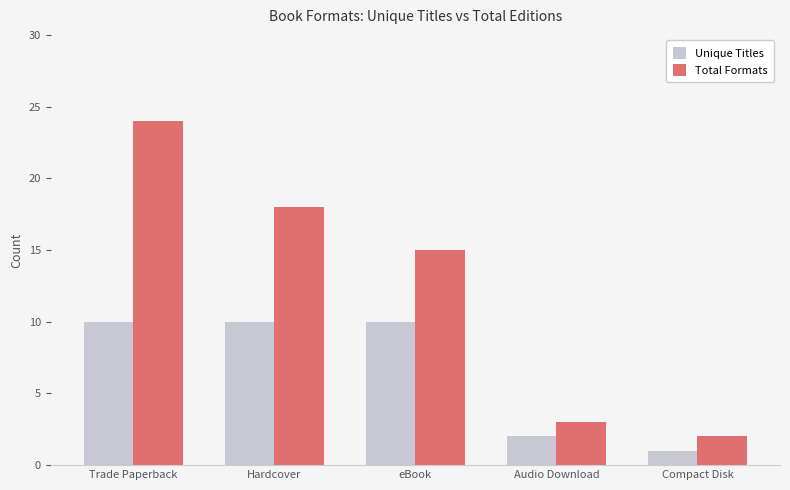

How many groups of bars are there?

5